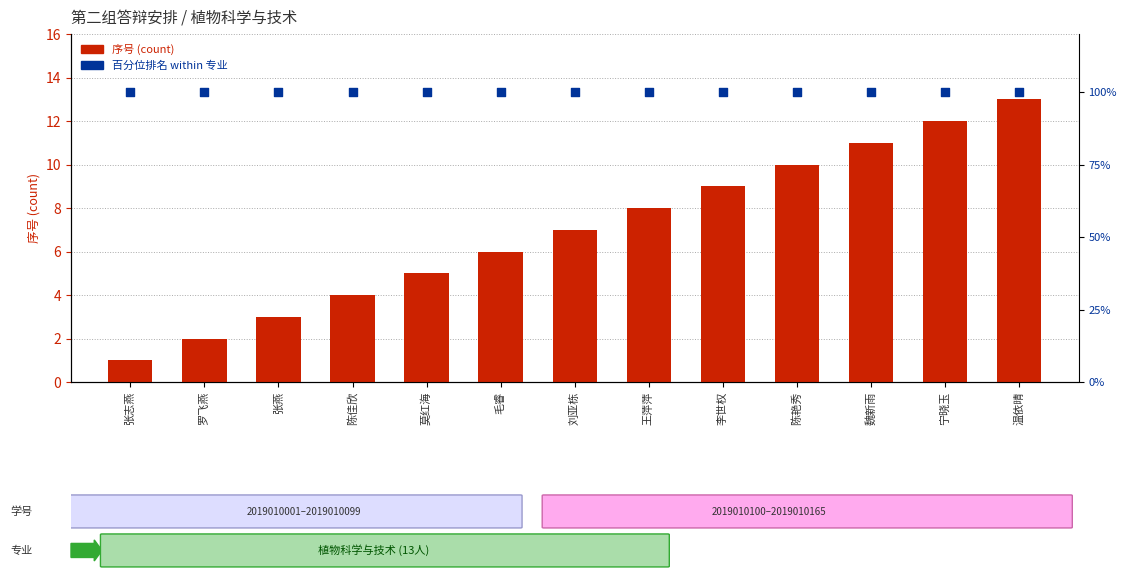

Is the value of 百分位排名 at 宁晓玉 greater than the value of 序号 at 陈艳秀?

Yes